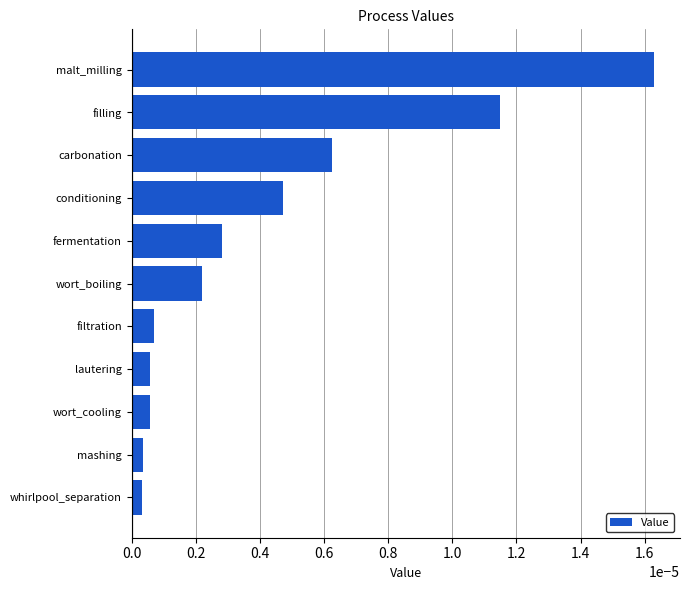

At which category does the chart reach its peak across all series?

malt_milling